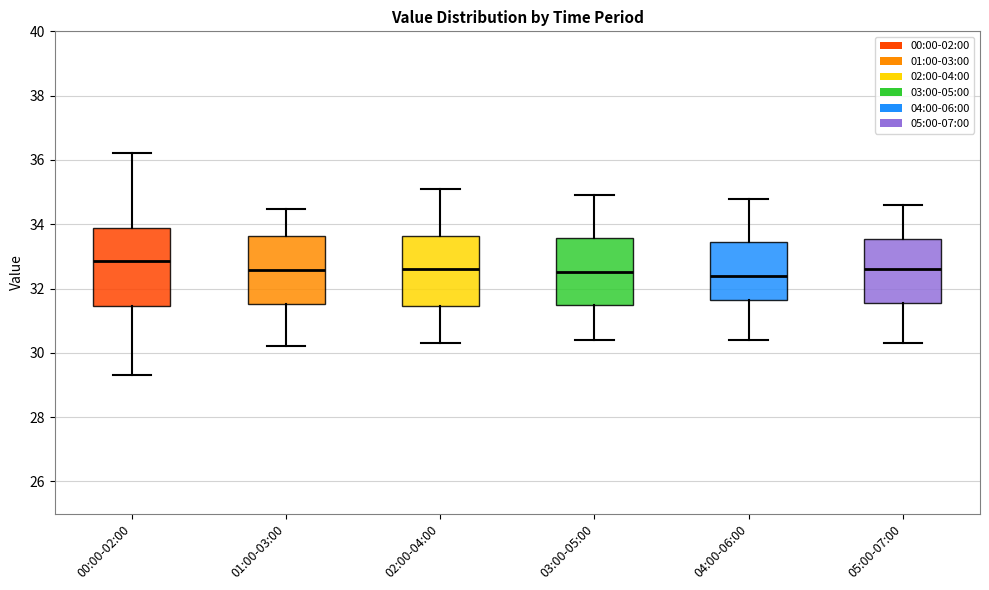

Which box's median line is the highest?

00:00-02:00